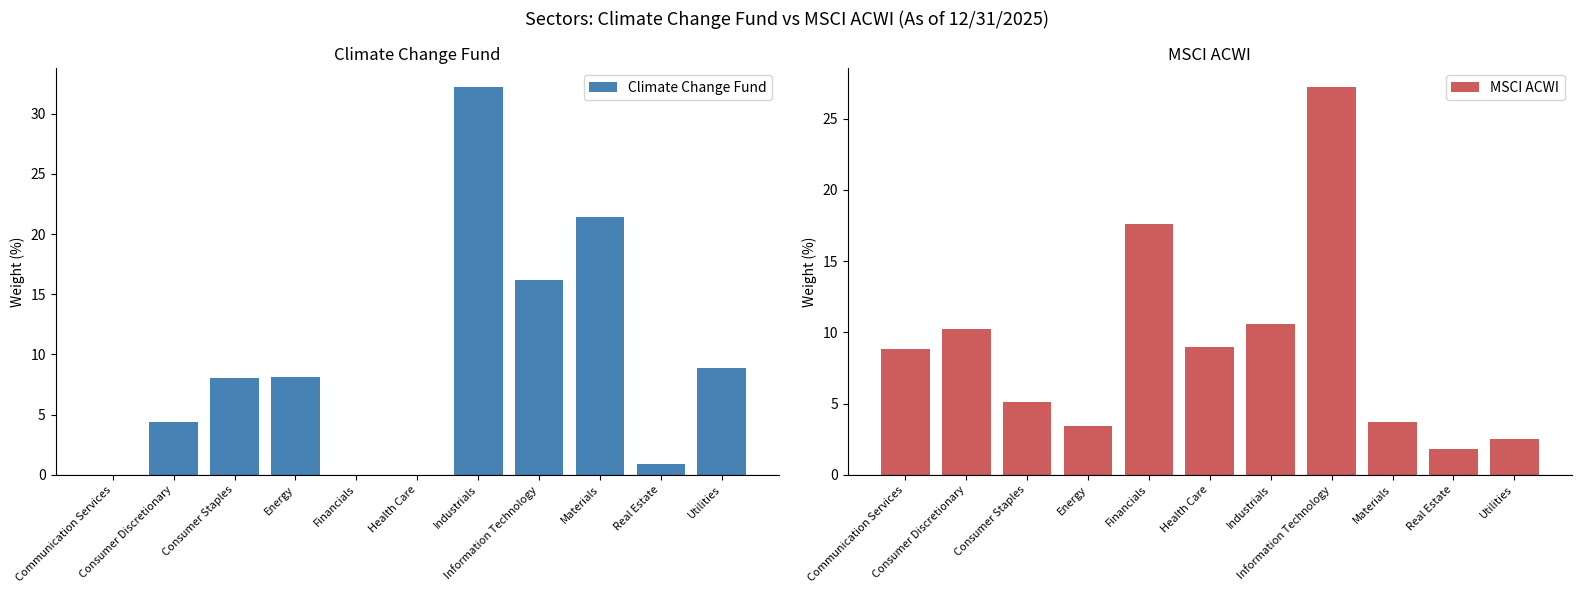

What position from the left is Health Care?

6